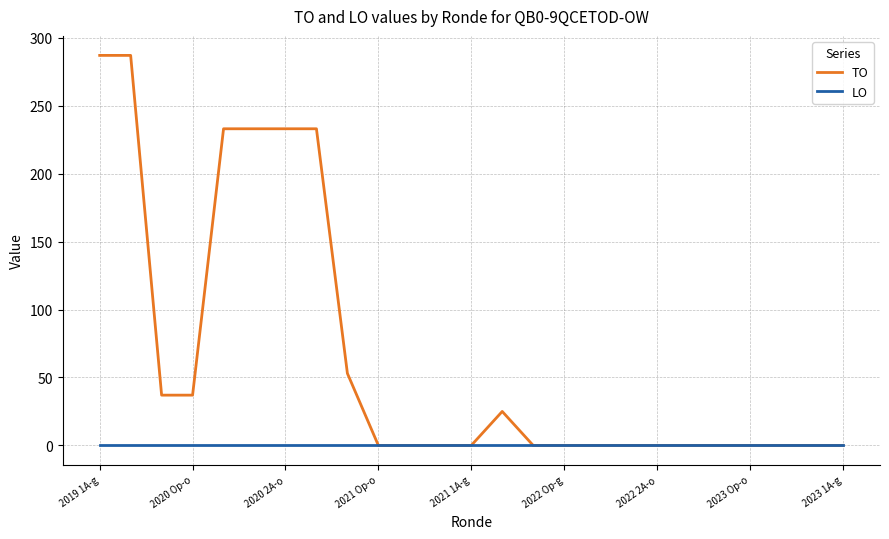

List the series in order of their overall mean, lowest first.

LO, TO